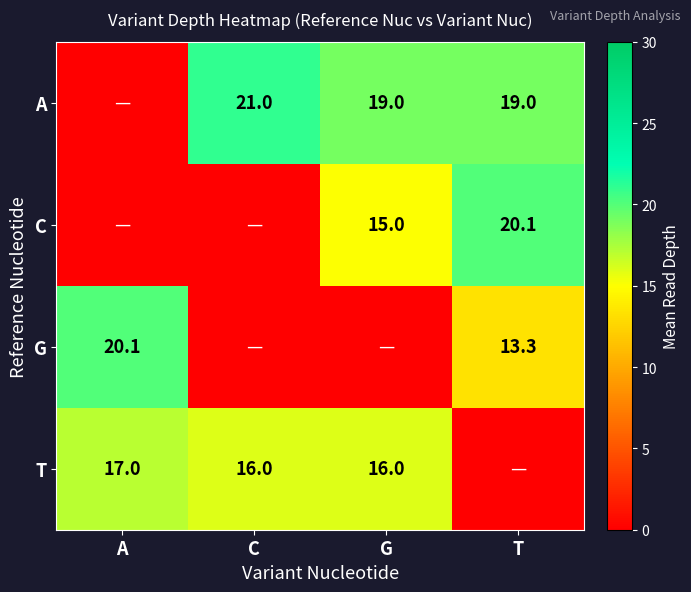

Is it true that C equals 10.3 at T?

False